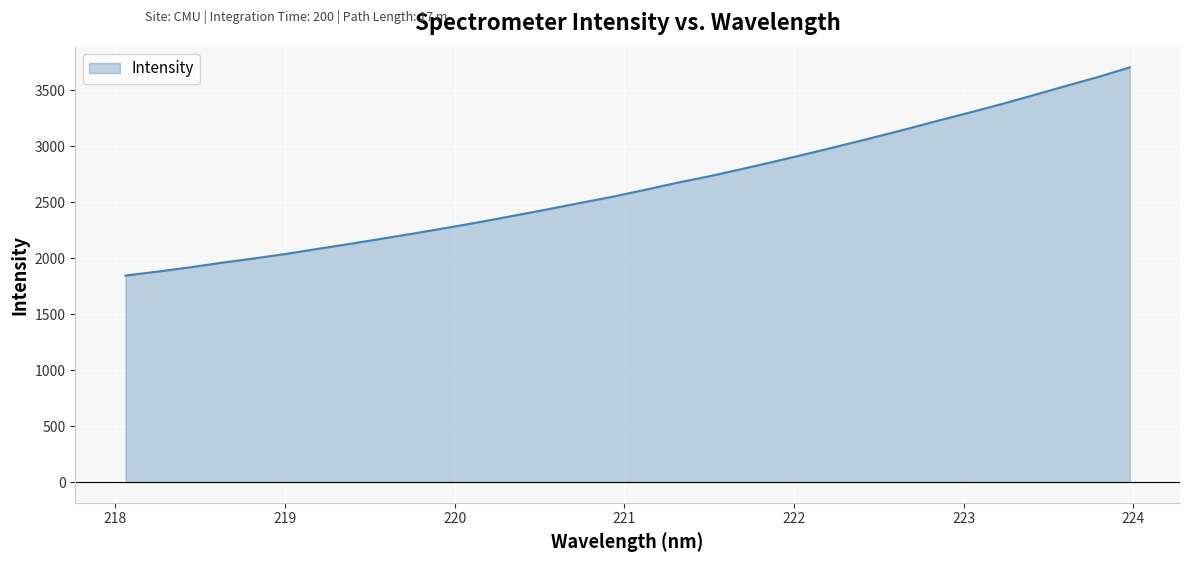

What is the difference between the maximum and minimum values?

1859.5